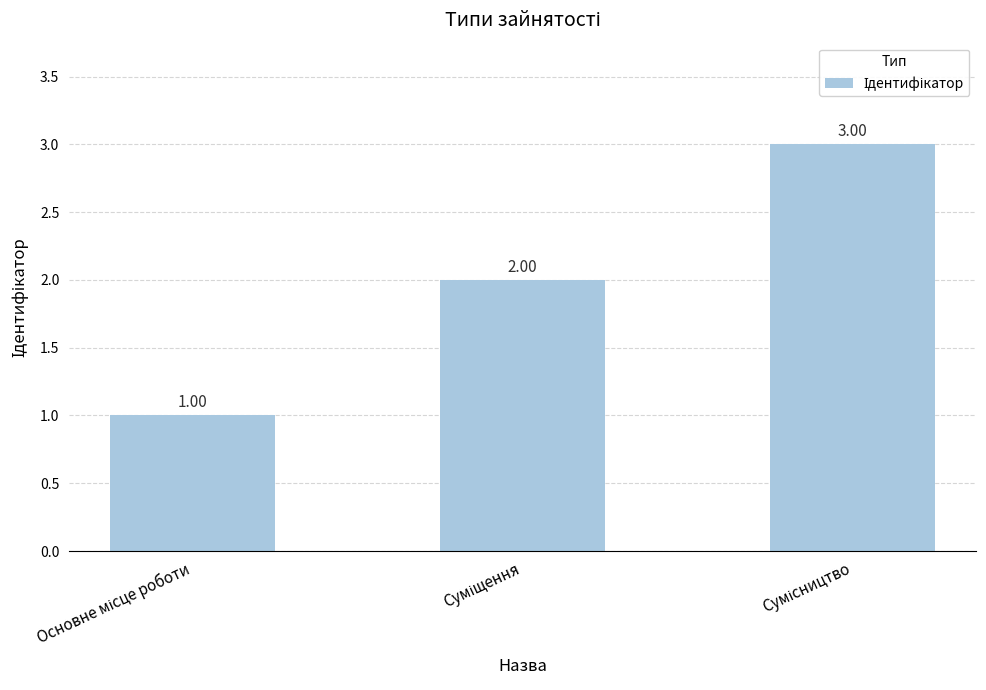

What is the sum of all values?

6